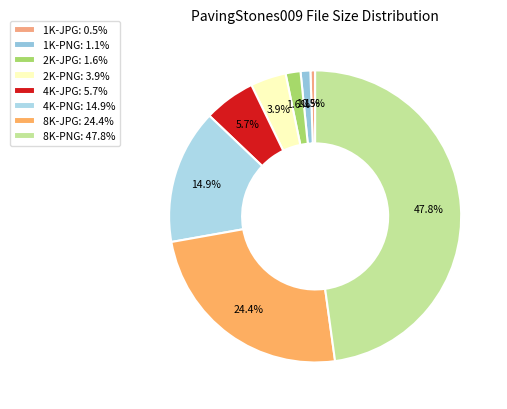

How much of the chart is everything except 2K-JPG?

98.4%